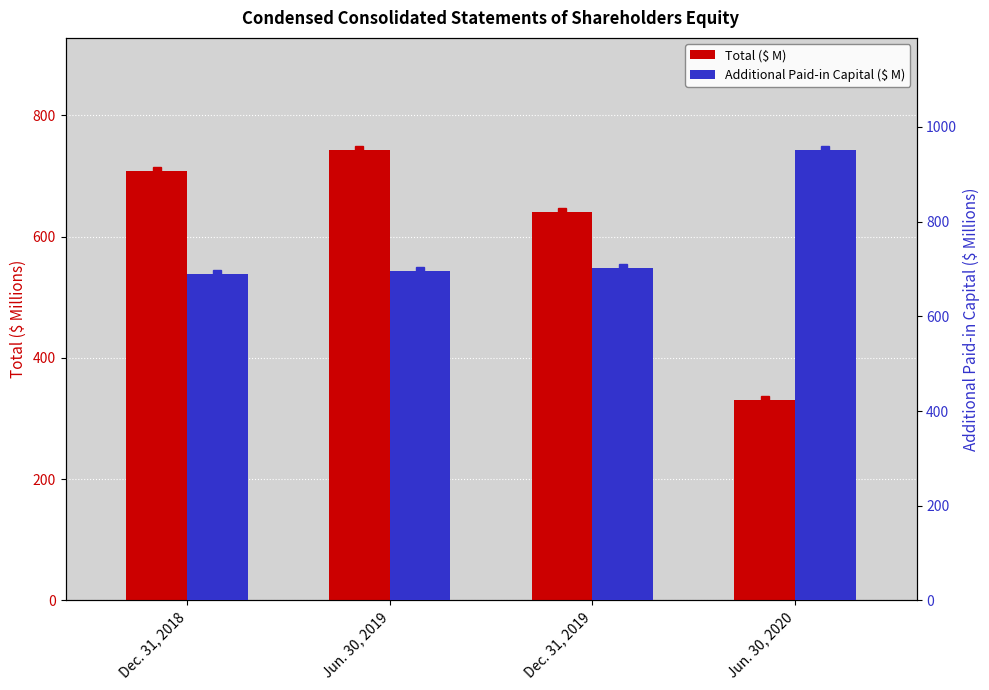

At which category is the sum across all series the highest?

Jun. 30, 2019